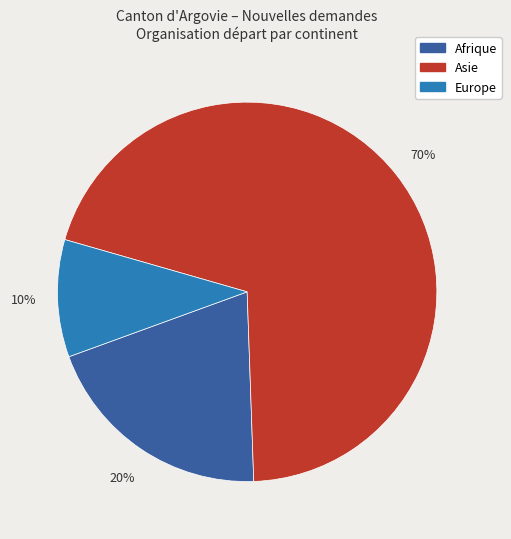

Is there any slice that represents more than half of the pie?

Yes